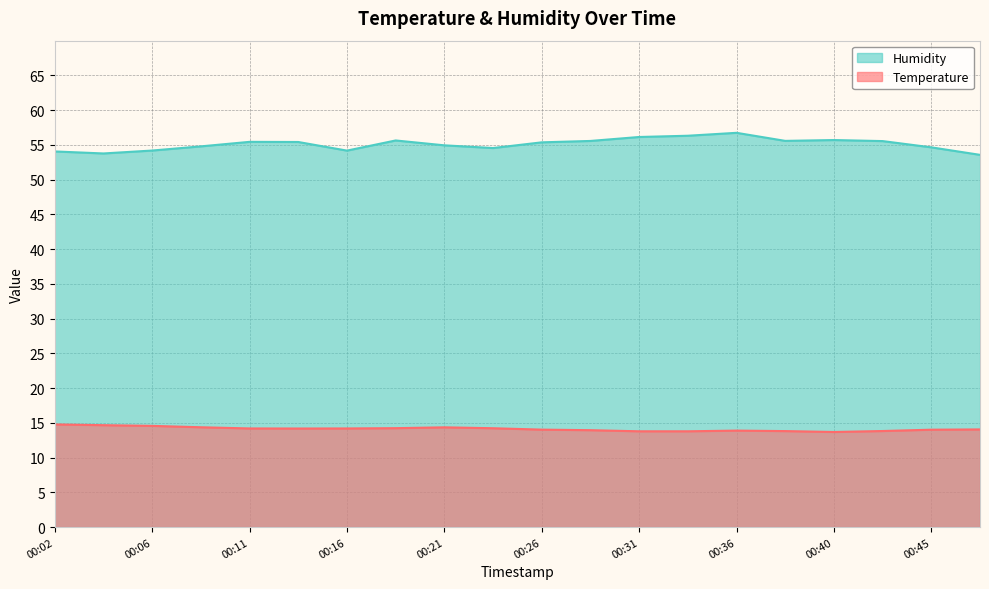

At which category does the chart reach its minimum across all series?

00:40